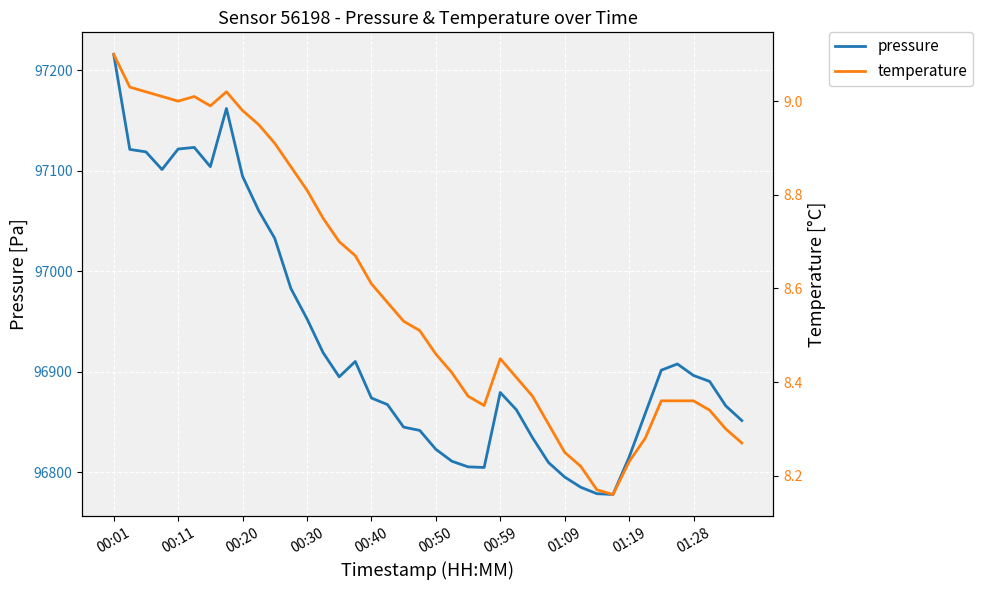

How many interior local valleys does the temperature series have?

4